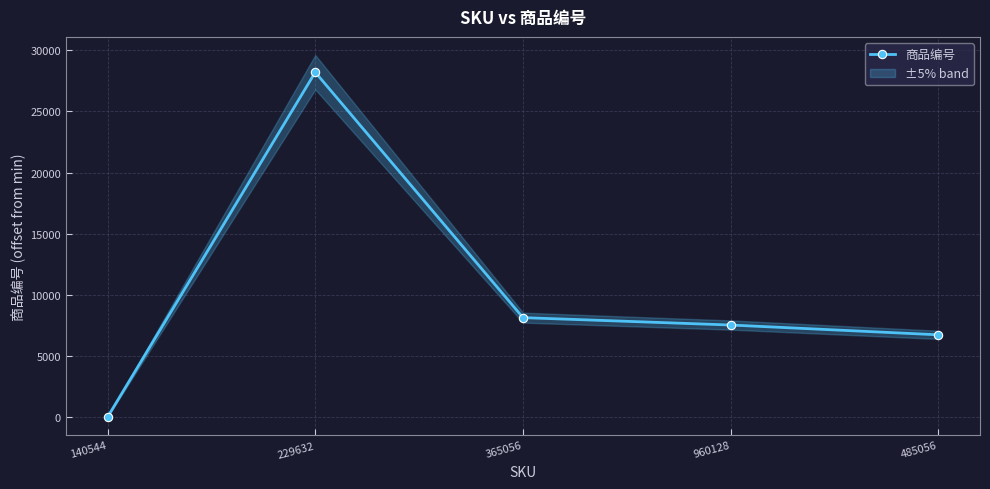

At which category does the data reach its first local peak?

229632